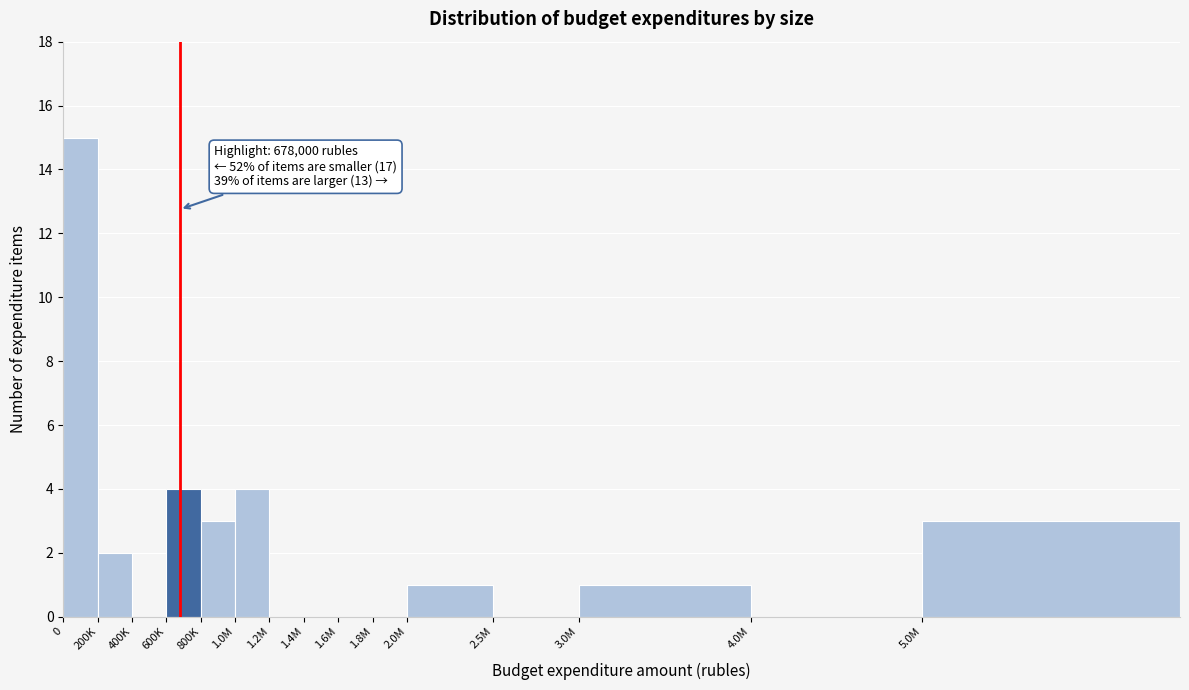

Reading left to right, list all the values displayed in this chart.

0=15	200K=2	400K=0	600K=4	800K=3	1.0M=4	1.2M=0	1.4M=0	1.6M=0	1.8M=0	2.0M=1	2.5M=0	3.0M=1	4.0M=0	5.0M=3